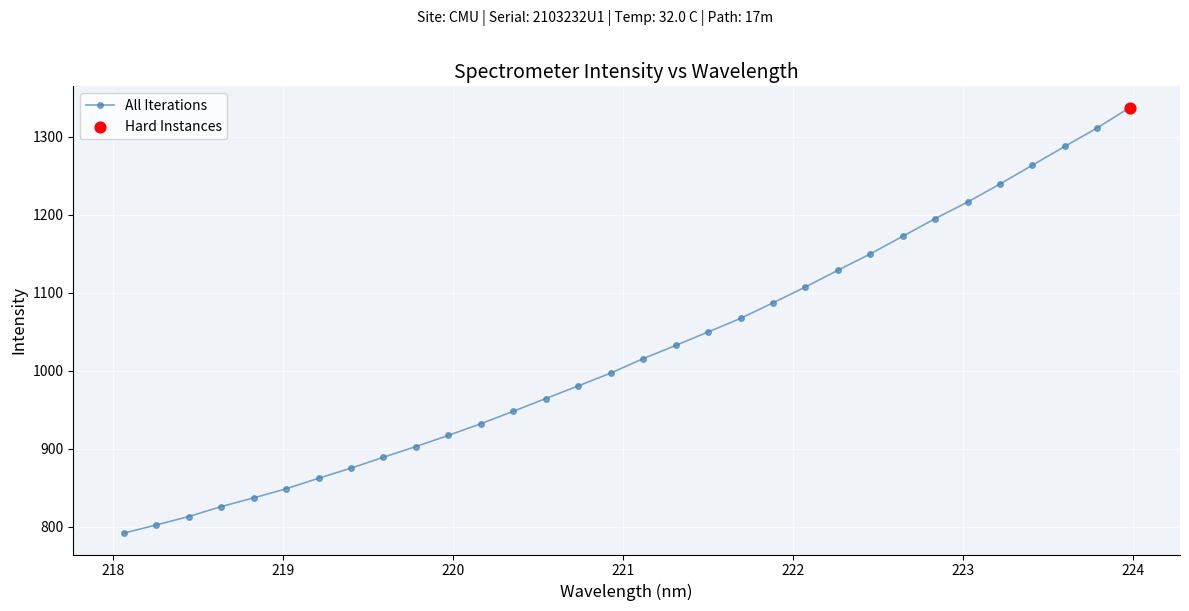

What is the difference between the second highest and minimum values?

519.4